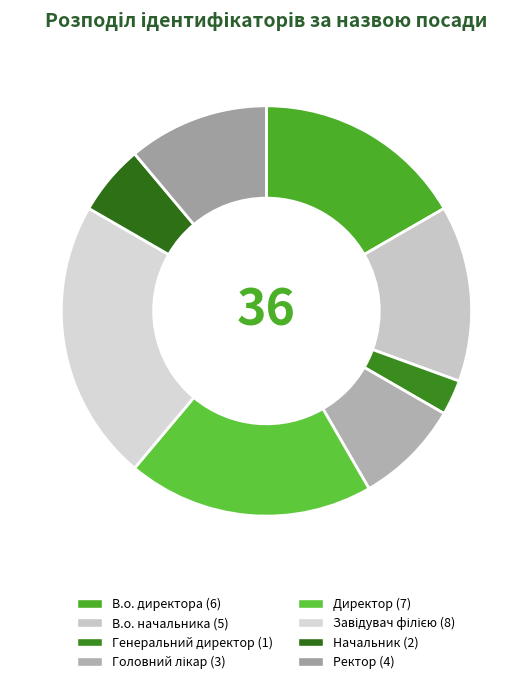

The Головний лікар slice represents 8% of the pie. True or false?

True